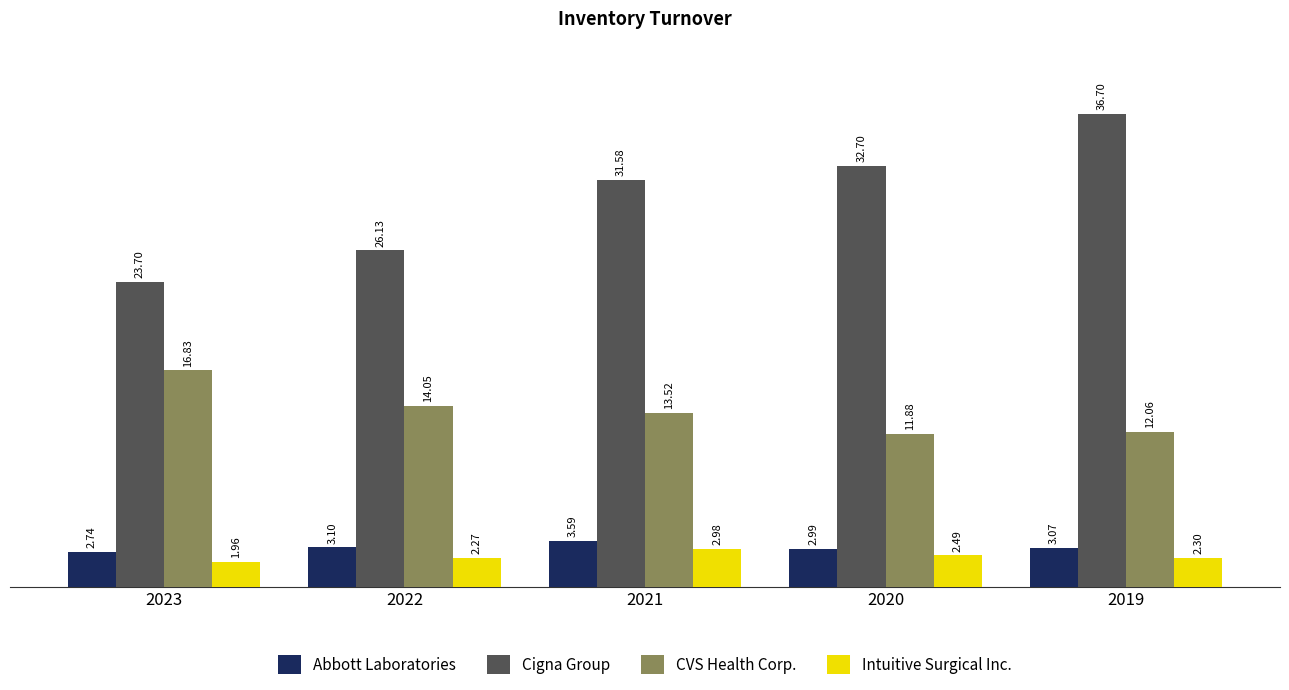

Between 2022 and 2020, which series saw the biggest shift?

Cigna Group